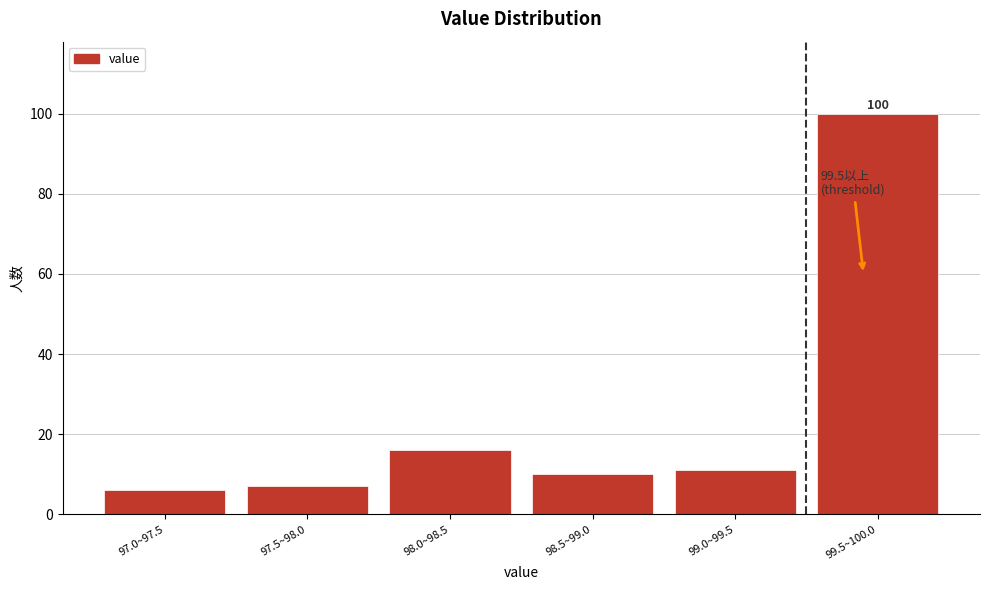

Reading left to right, what are all the values shown in this chart?

97.0~97.5=6	97.5~98.0=7	98.0~98.5=16	98.5~99.0=10	99.0~99.5=11	99.5~100.0=100